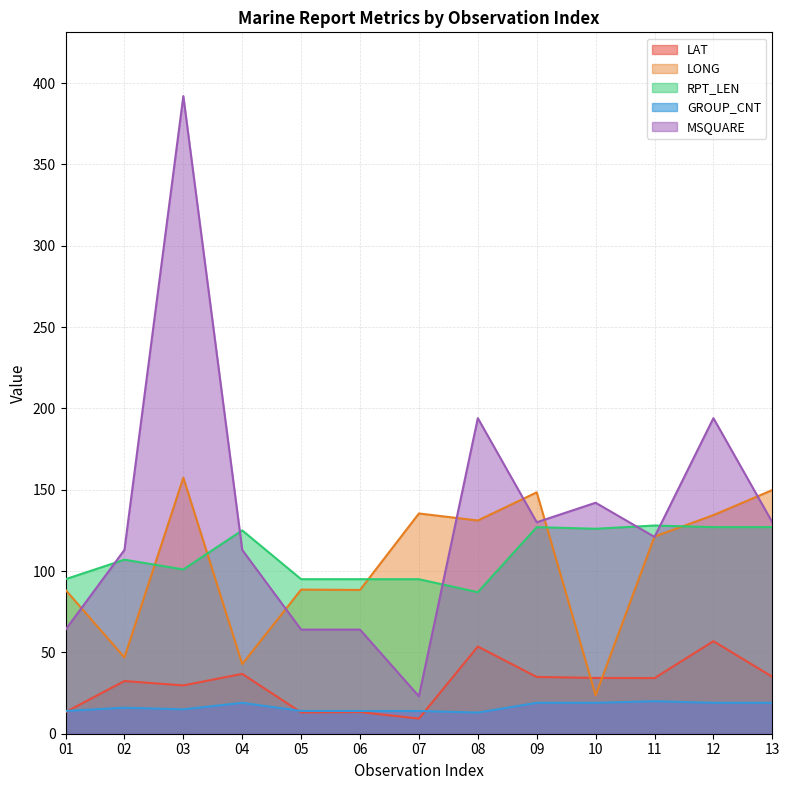

Reading left to right, what are all the values shown in this chart?

LAT: 13.3	32.4	29.7	36.8	13.1	13.3	9.3	53.6	34.9	34.3	34.2	56.9	35.0
LONG: 88.4	46.9	157.4	42.8	88.6	88.4	135.4	131.1	148.4	23.6	121.2	134.4	149.8
RPT_LEN: 95.0	107.0	101.0	125.0	95.0	95.0	95.0	87.0	127.0	126.0	128.0	127.0	127.0
GROUP_CNT: 14.0	16.0	15.0	19.0	14.0	14.0	14.0	13.0	19.0	19.0	20.0	19.0	19.0
MSQUARE: 64.0	113.0	392.0	113.0	64.0	64.0	23.0	194.0	130.0	142.0	121.0	194.0	130.0